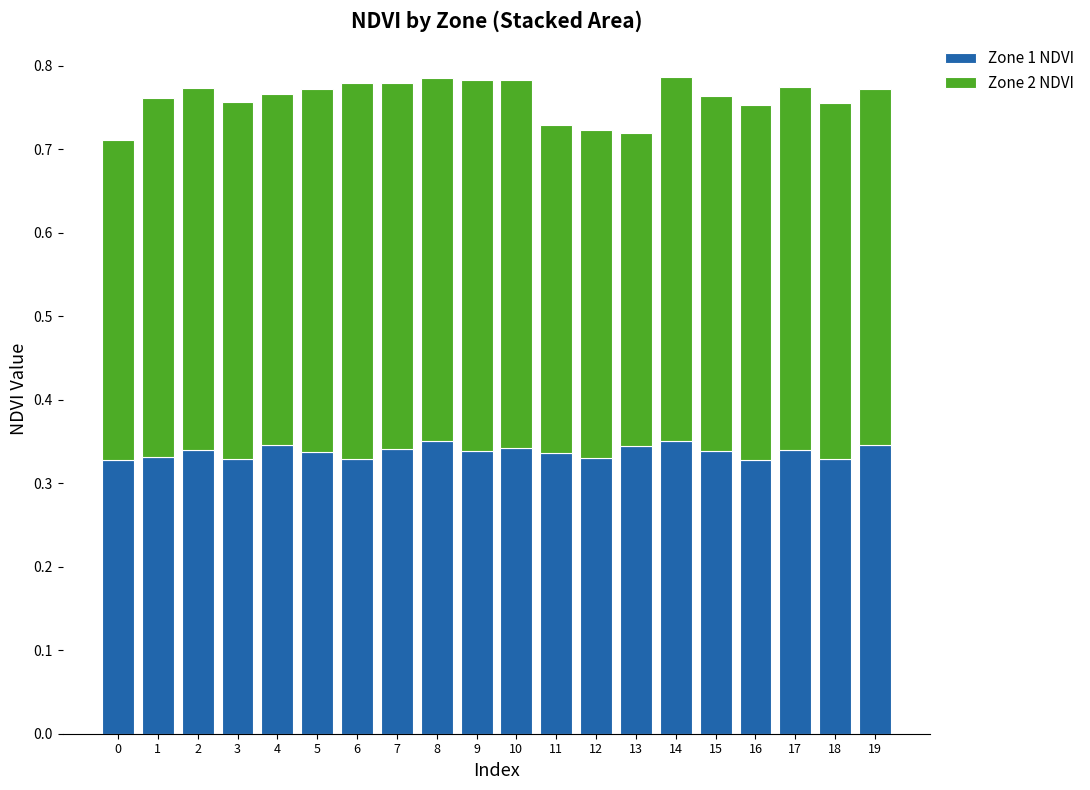

Is it true that Zone 1 NDVI equals 0.4 at 14?

True